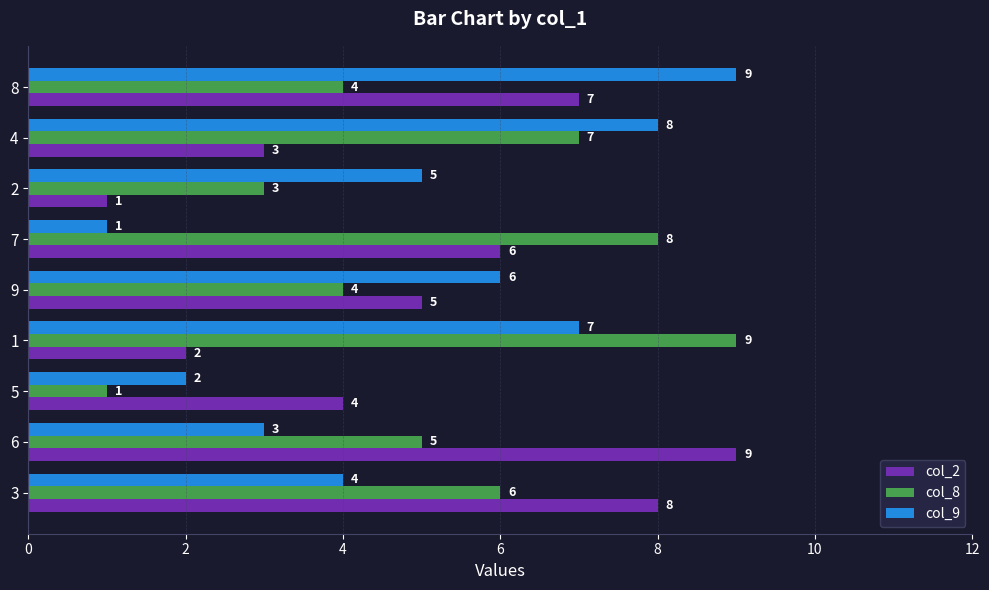

What is the difference between the maximum and minimum values in the col_2 series?

8